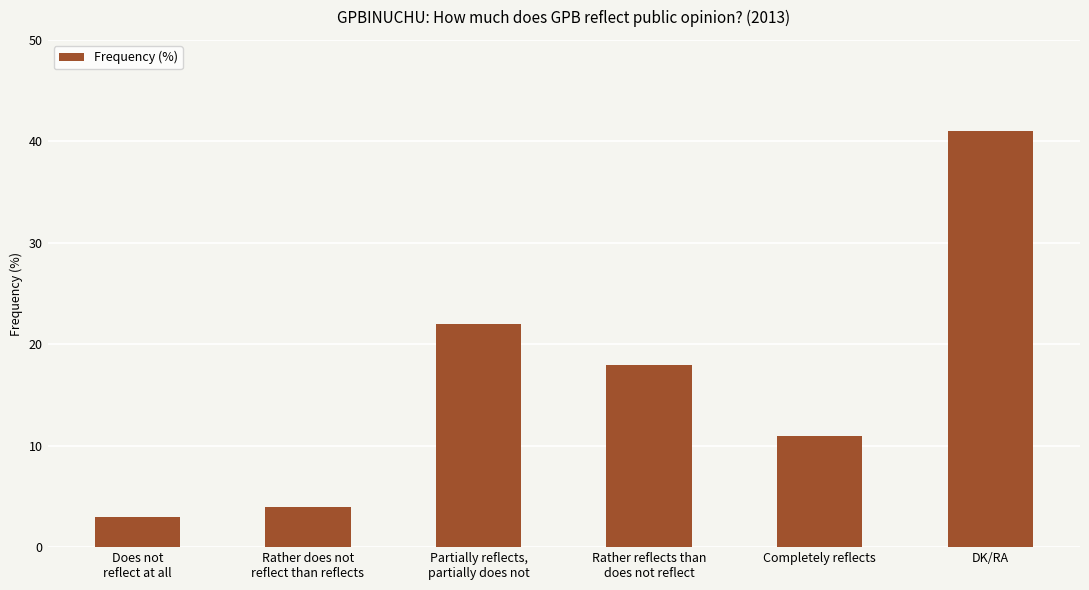

Reading left to right, transcribe all the data shown in this chart.

3	4	22	18	11	41